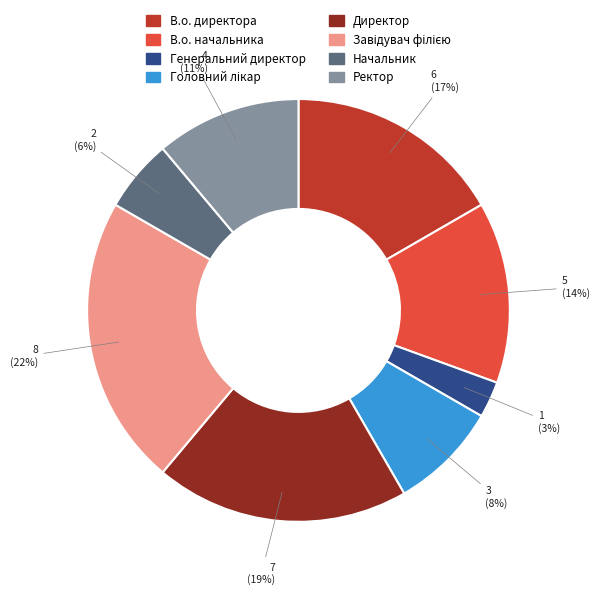

Is there any slice that represents more than half of the pie?

No